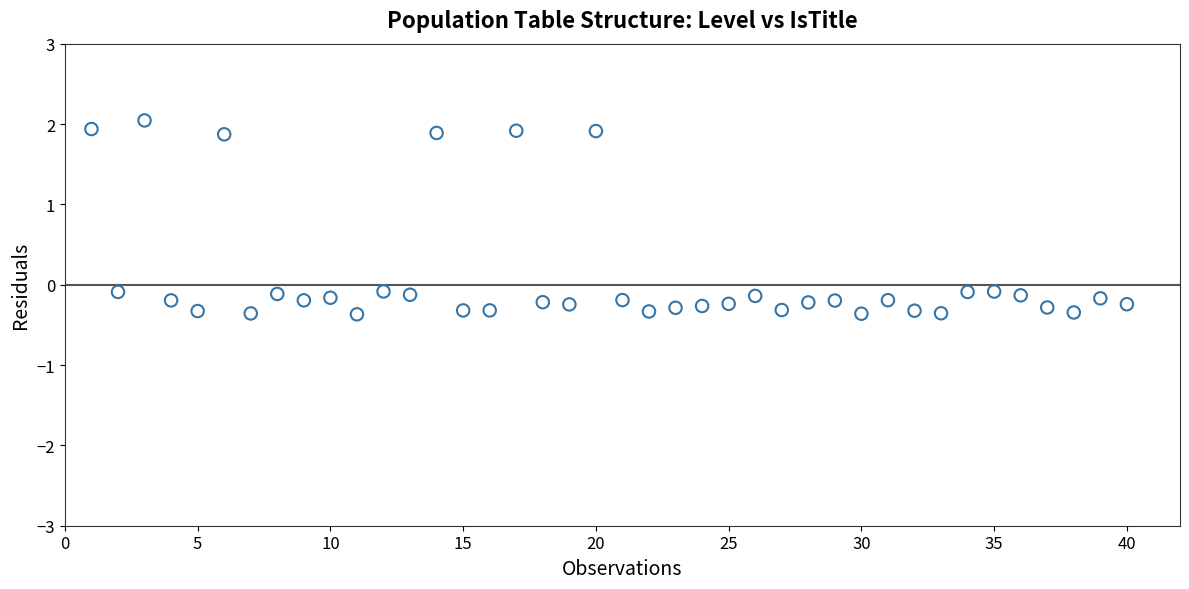

What is the range of X values (max minus min)?

39.0